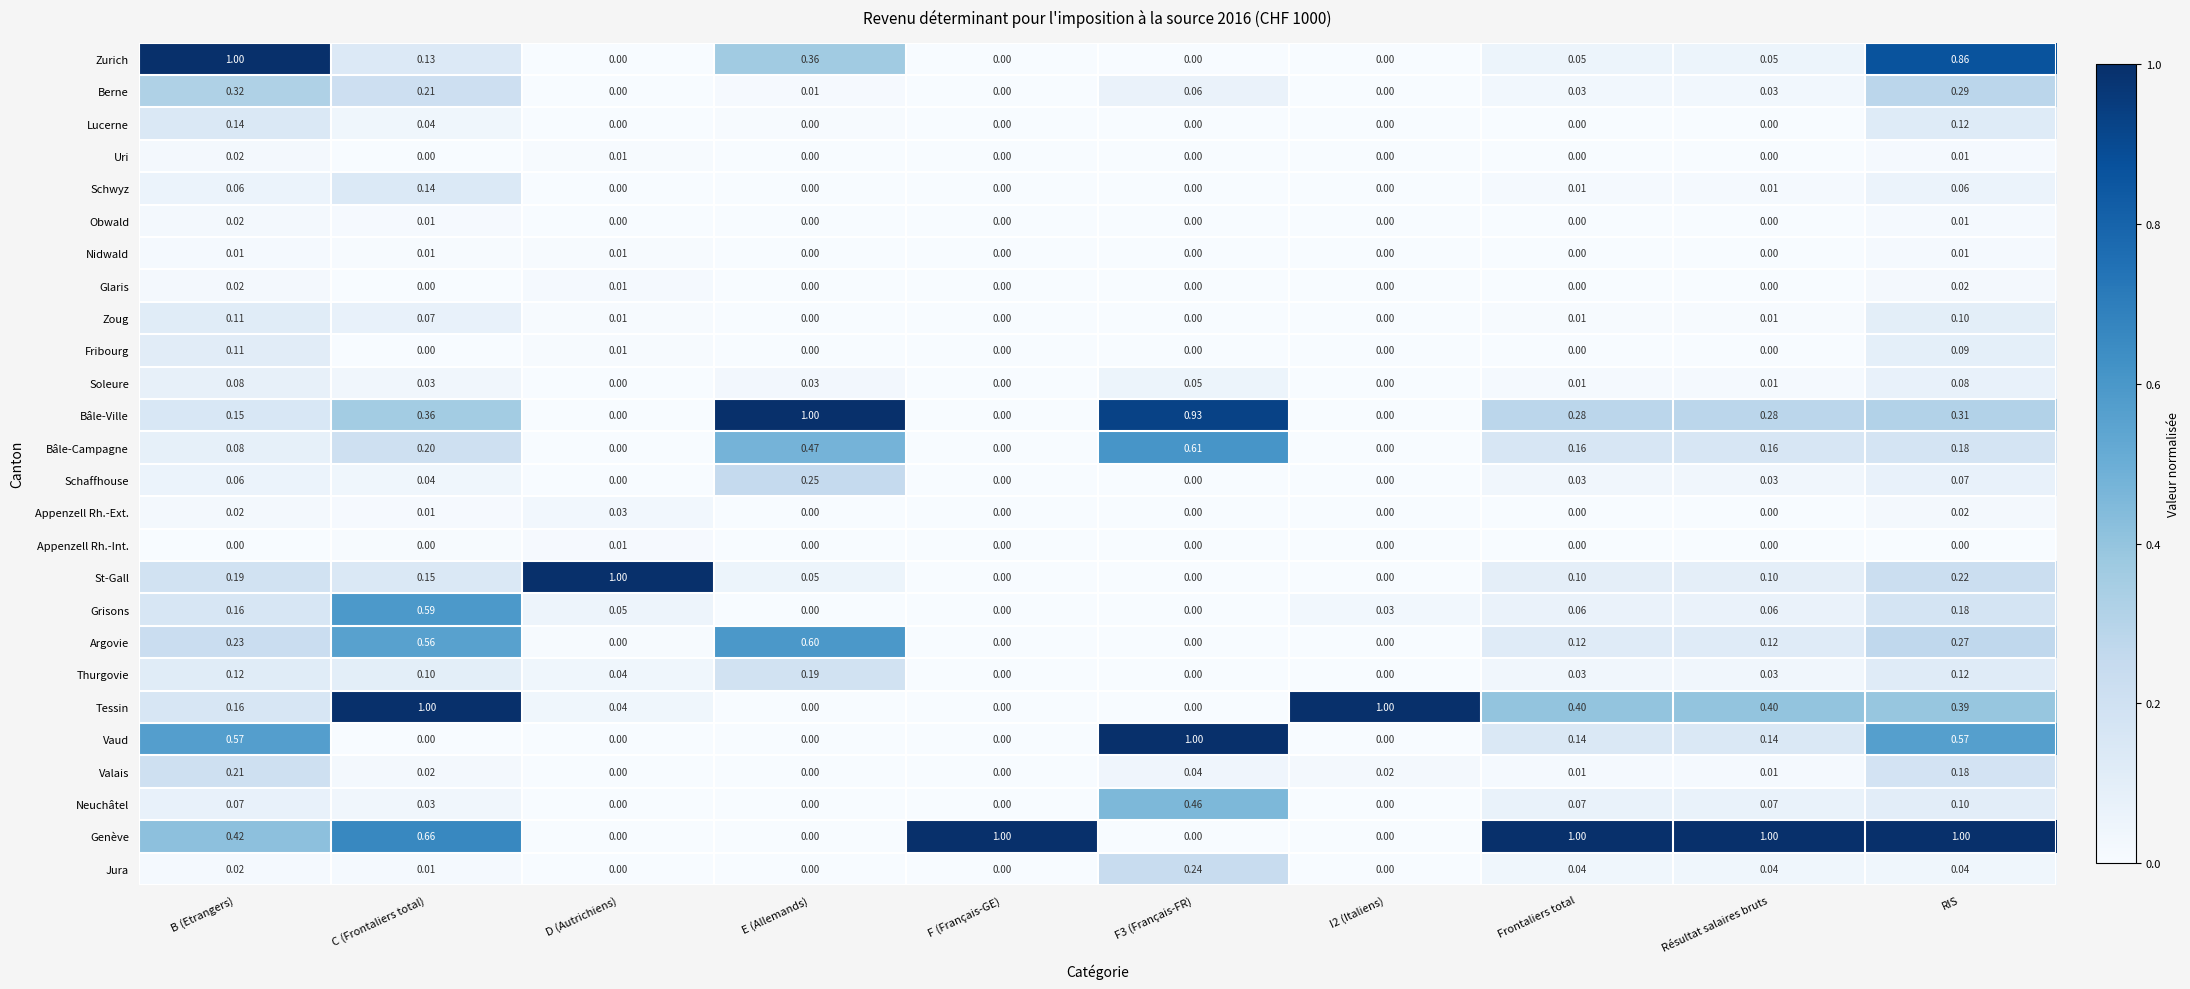

Between C (Frontaliers total) and E (Allemands), which series saw the biggest shift?

Tessin